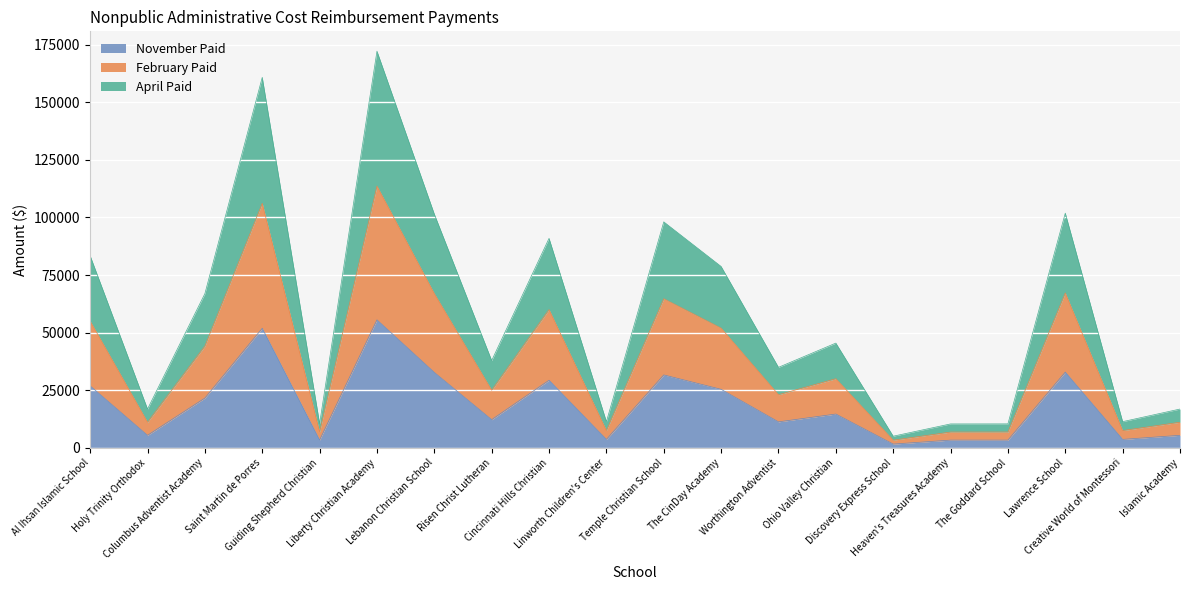

What is the label of the 4th point from the right?

The Goddard School